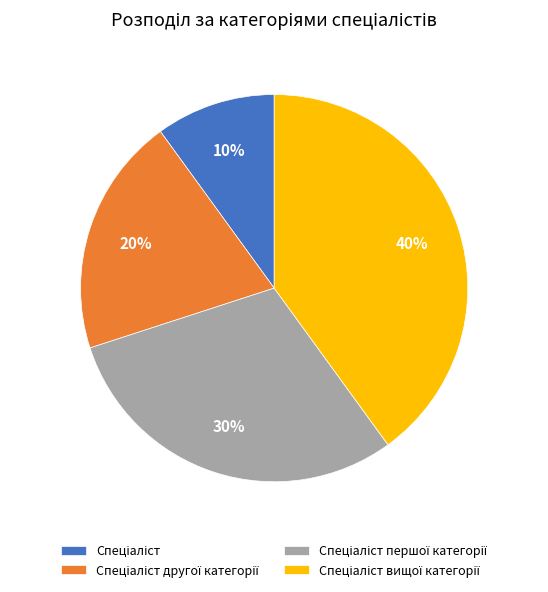

Is there a majority slice in this chart?

No